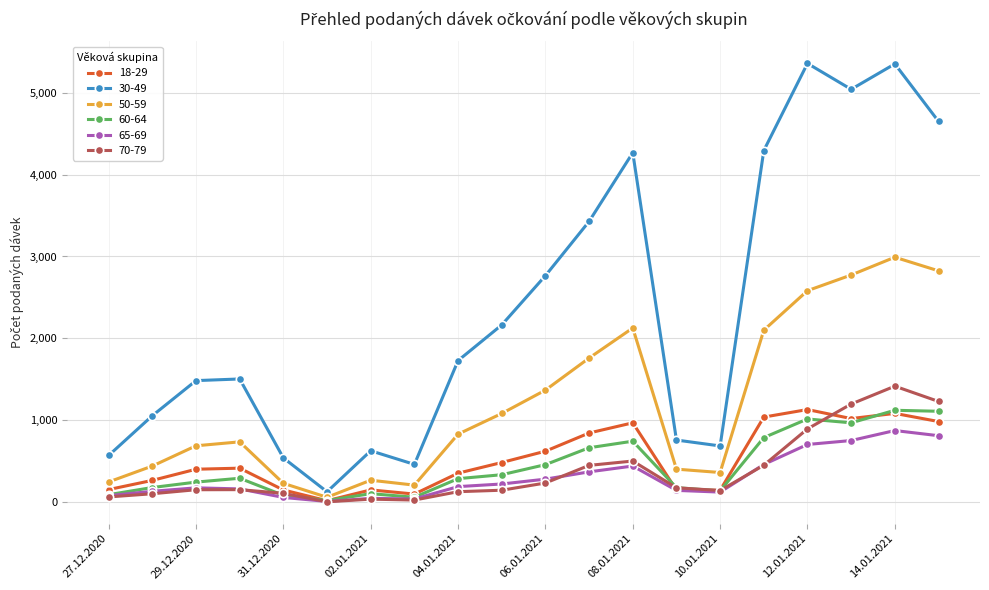

True or false: 60-64 has more than 0 points higher than both neighbors.

True